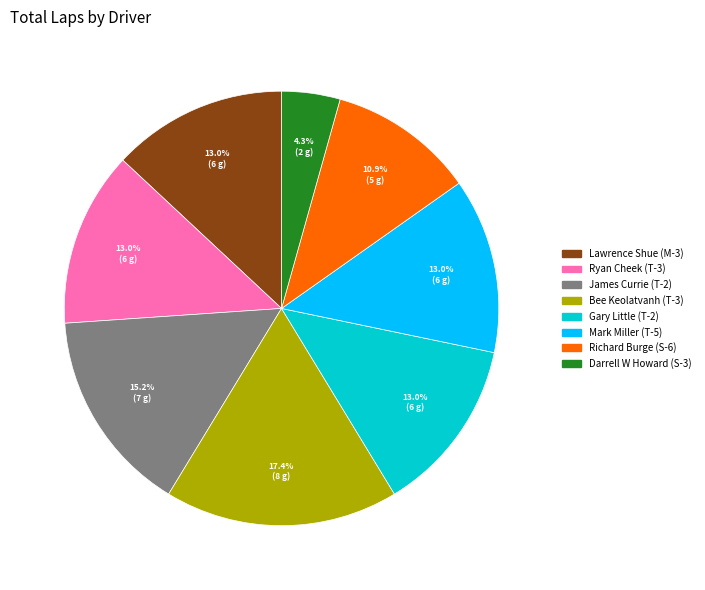

Does any single category account for the majority?

No